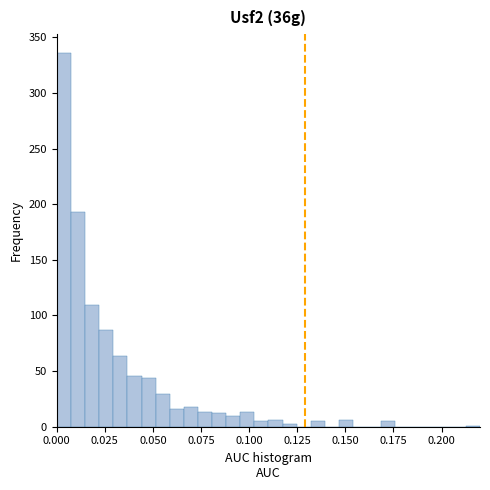

Around what value on the x-axis is the tallest bar? Give the approximate position of its centre, as read against the axis.

0.005